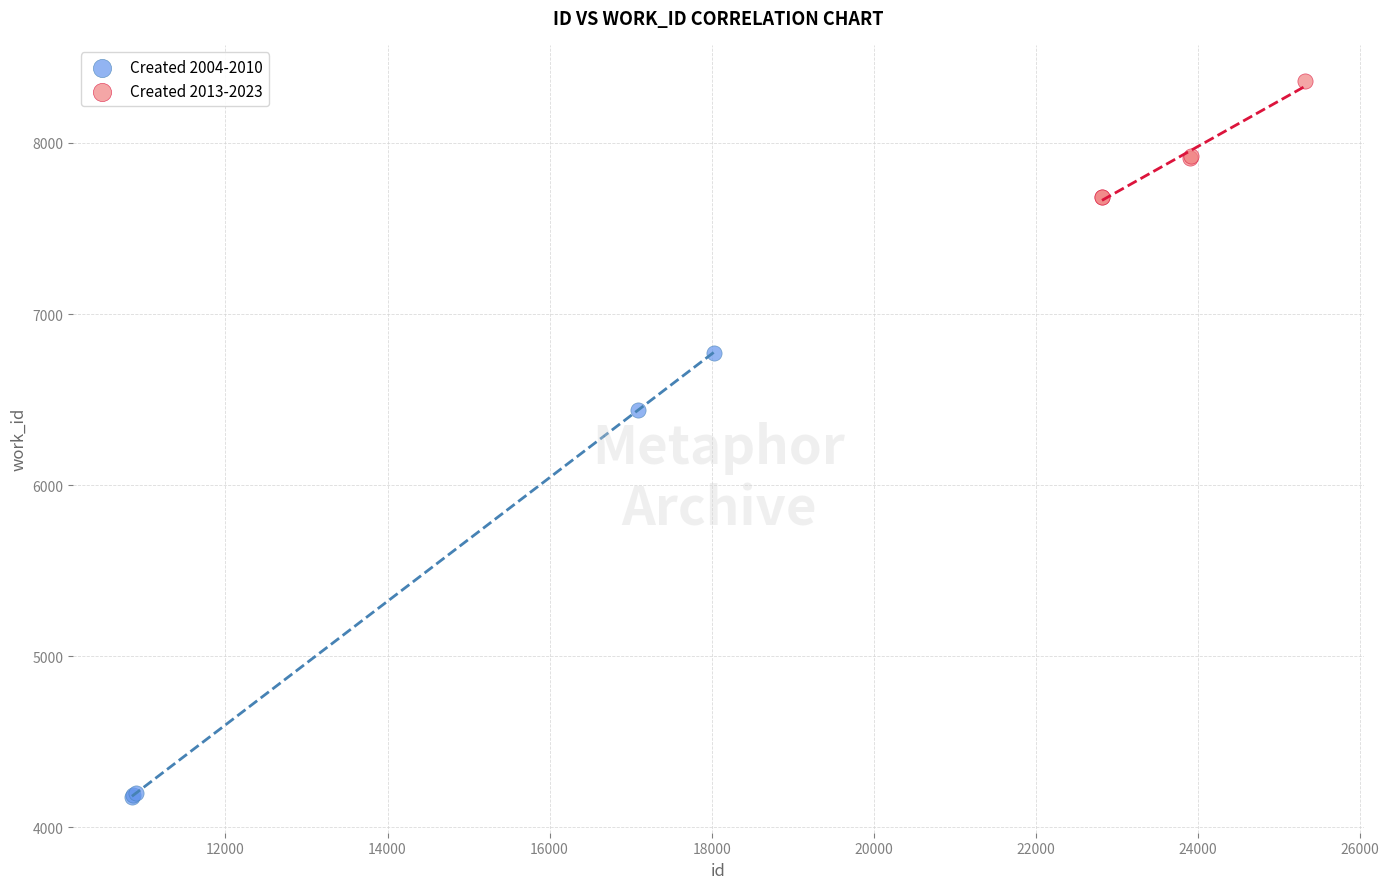

Which series contains the highest Y value?

Created 2013-2023